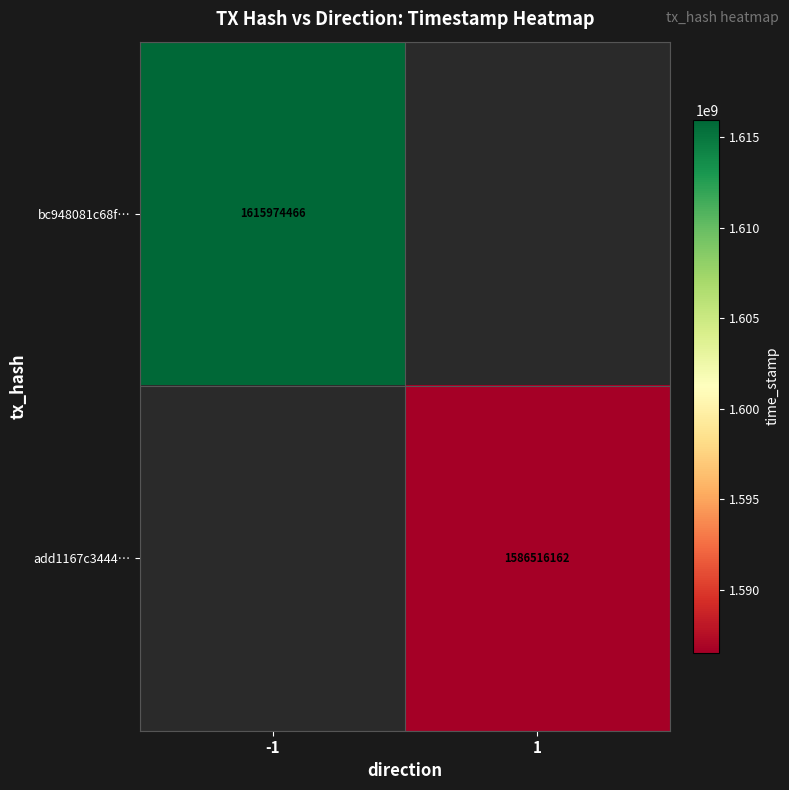

The bc948081c68f… series shows 1615974466 at -1. True or false?

True